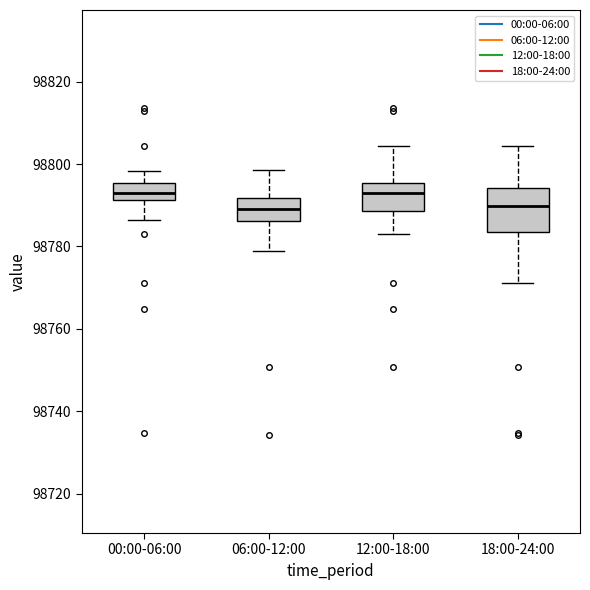

Which box is the tallest, from its lower edge to its upper edge?

18:00-24:00